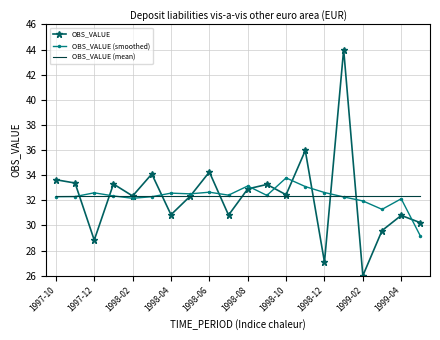

What is the difference between the maximum and second lowest values in the OBS_VALUE (smoothed) series?

2.5